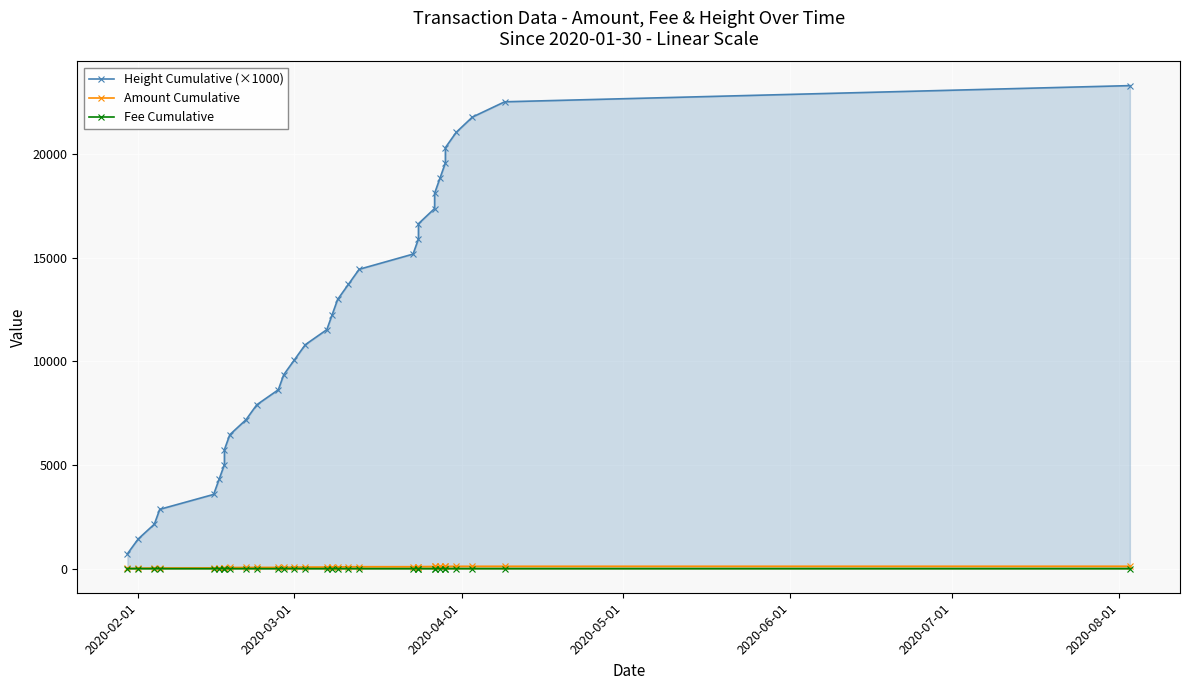

Which series has the largest total across all categories?

Height Cumulative (×1000)